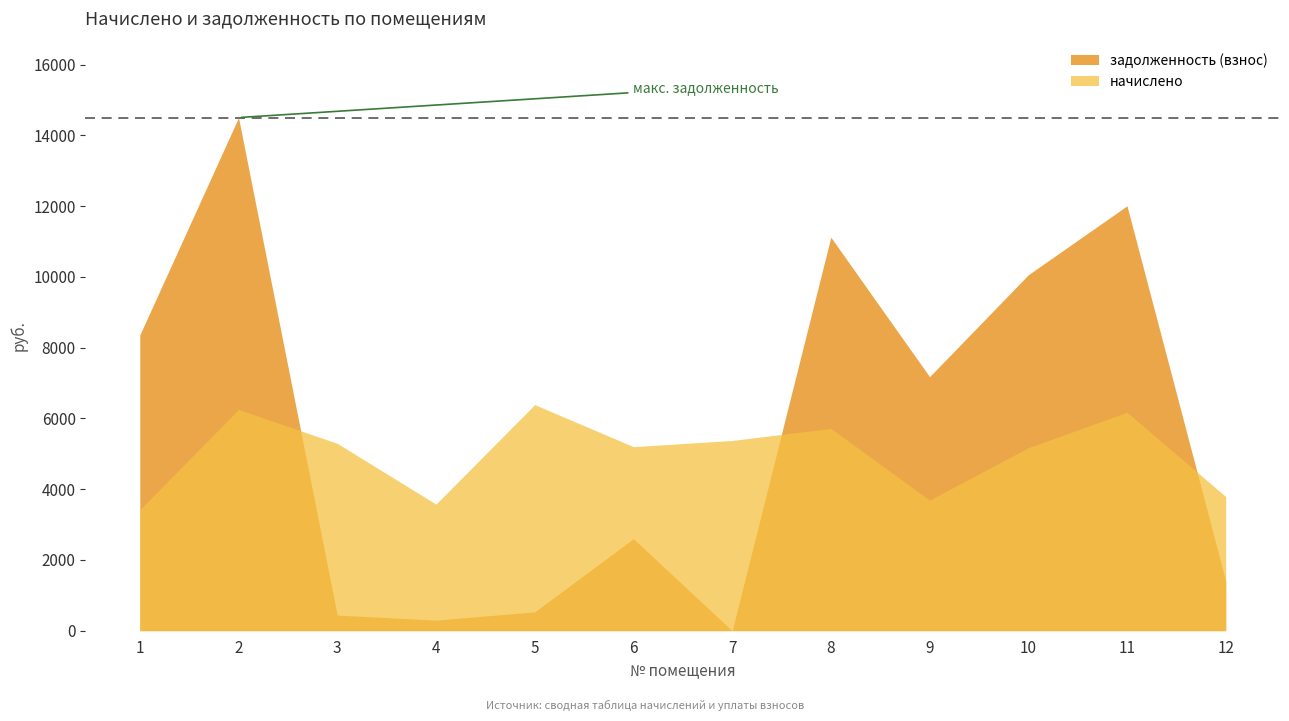

List the series in order of their peak value, lowest first.

начислено, задолженность (взнос)